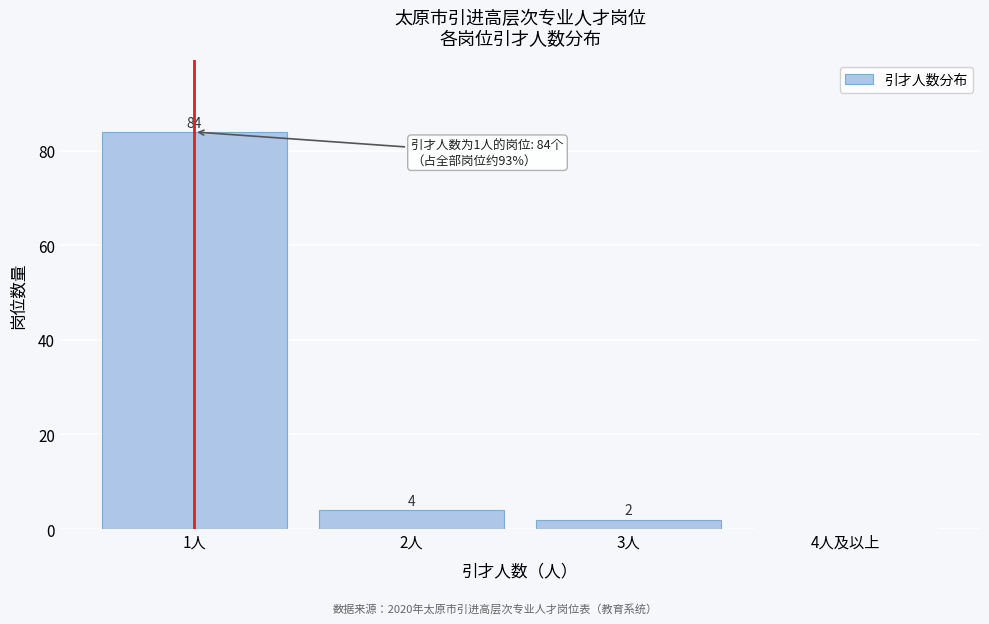

Reading left to right, what are all the values shown in this chart?

1人=84	2人=4	3人=2	4人及以上=0